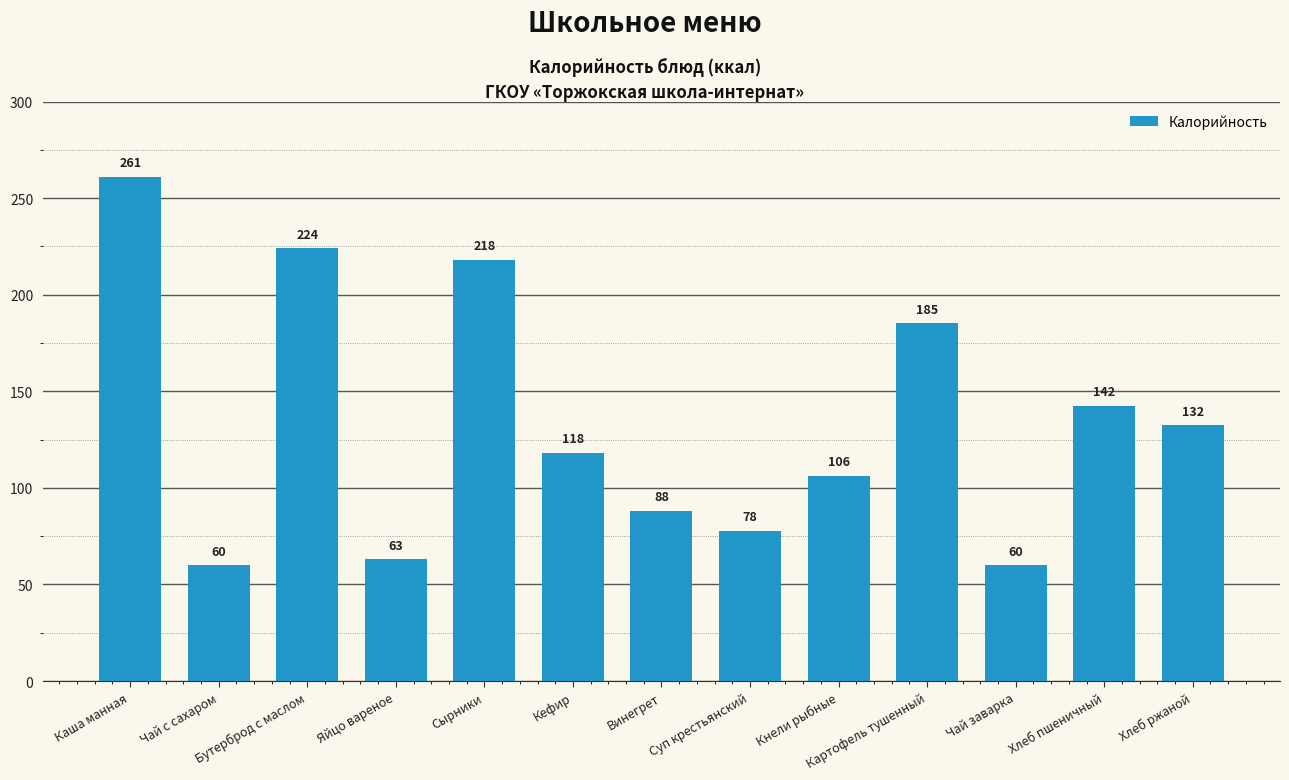

What is the ratio of the value at Чай с сахаром to the value at Суп крестьянский?

0.8